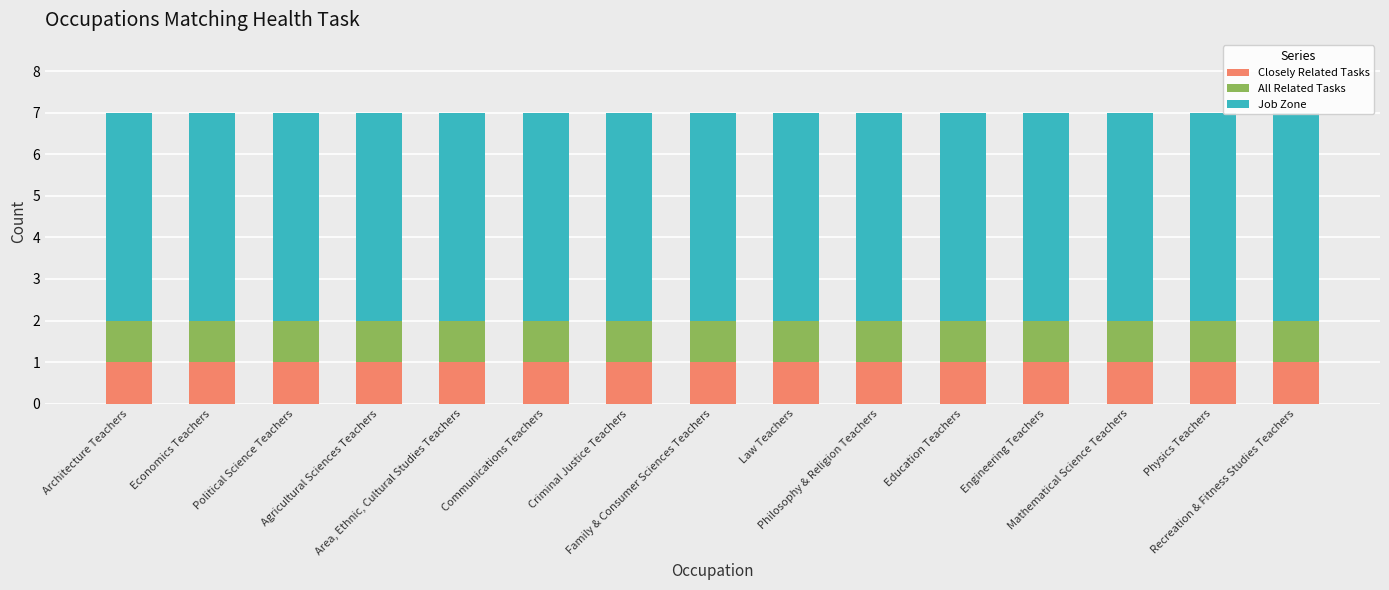

Reading left to right, what are all the values shown in this chart?

Closely Related Tasks: Architecture Teachers=1	Economics Teachers=1	Political Science Teachers=1	Agricultural Sciences Teachers=1	Area, Ethnic, Cultural Studies Teachers=1	Communications Teachers=1	Criminal Justice Teachers=1	Family & Consumer Sciences Teachers=1	Law Teachers=1	Philosophy & Religion Teachers=1	Education Teachers=1	Engineering Teachers=1	Mathematical Science Teachers=1	Physics Teachers=1	Recreation & Fitness Studies Teachers=1
All Related Tasks: Architecture Teachers=1	Economics Teachers=1	Political Science Teachers=1	Agricultural Sciences Teachers=1	Area, Ethnic, Cultural Studies Teachers=1	Communications Teachers=1	Criminal Justice Teachers=1	Family & Consumer Sciences Teachers=1	Law Teachers=1	Philosophy & Religion Teachers=1	Education Teachers=1	Engineering Teachers=1	Mathematical Science Teachers=1	Physics Teachers=1	Recreation & Fitness Studies Teachers=1
Job Zone: Architecture Teachers=5	Economics Teachers=5	Political Science Teachers=5	Agricultural Sciences Teachers=5	Area, Ethnic, Cultural Studies Teachers=5	Communications Teachers=5	Criminal Justice Teachers=5	Family & Consumer Sciences Teachers=5	Law Teachers=5	Philosophy & Religion Teachers=5	Education Teachers=5	Engineering Teachers=5	Mathematical Science Teachers=5	Physics Teachers=5	Recreation & Fitness Studies Teachers=5